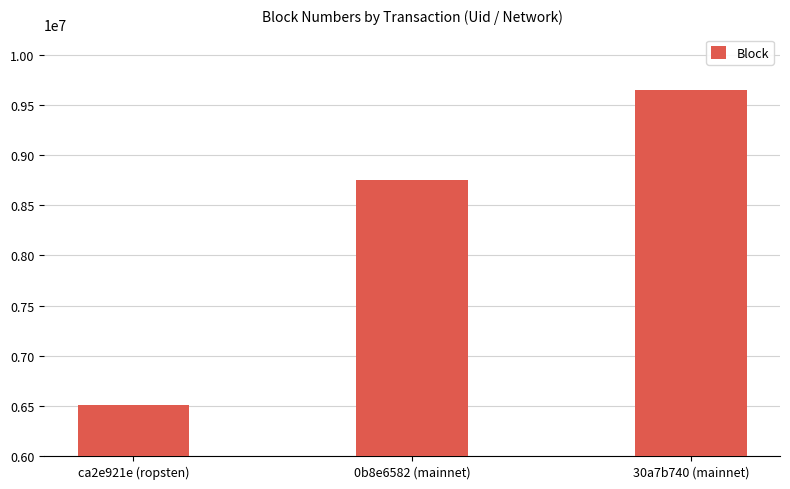

Reading left to right, list all the values displayed in this chart.

6511028	8747089	9645275